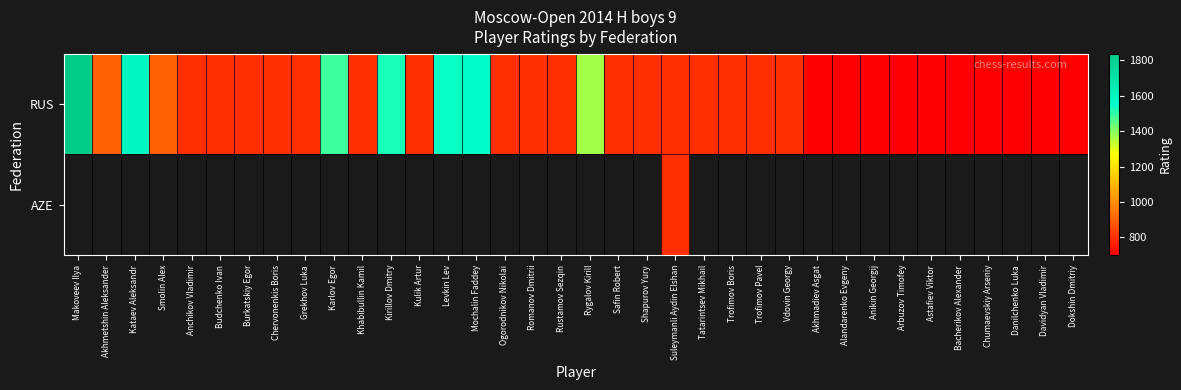

What is the sum of all RUS values?

33315.0